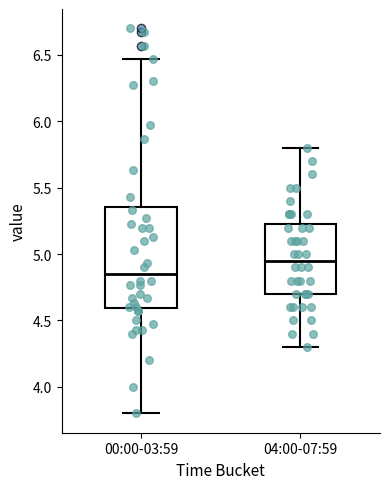

Which box has the lowest median line?

00:00-03:59